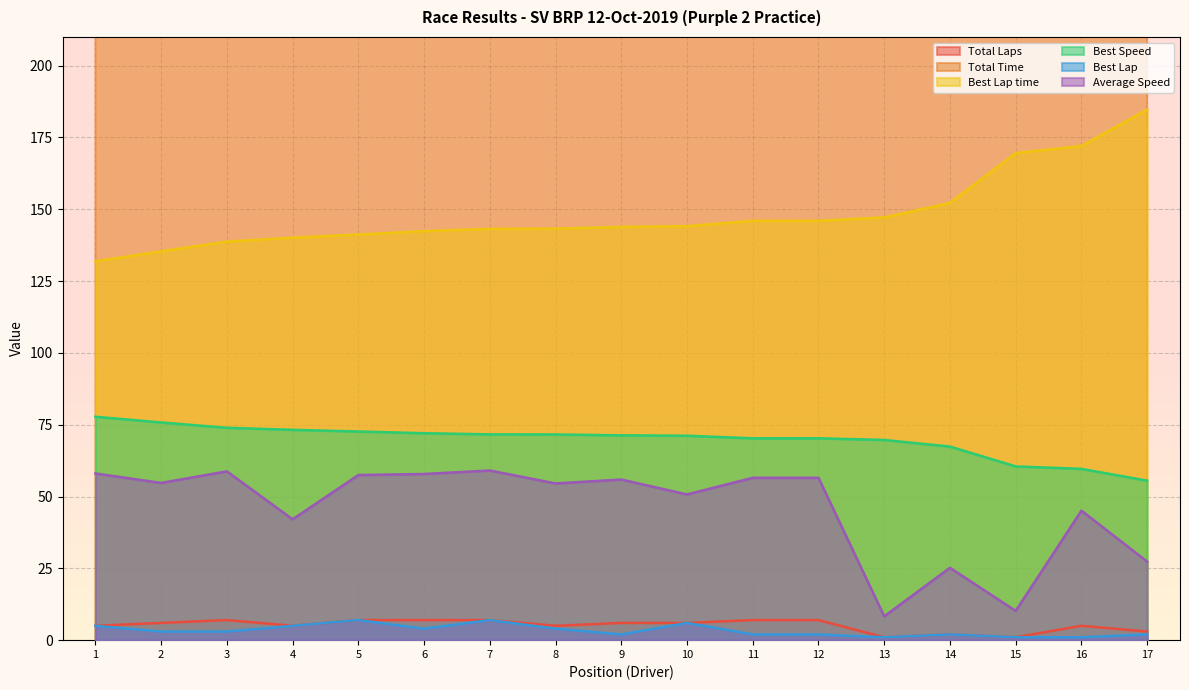

The Best Lap time series shows 184.7 at 17. True or false?

True